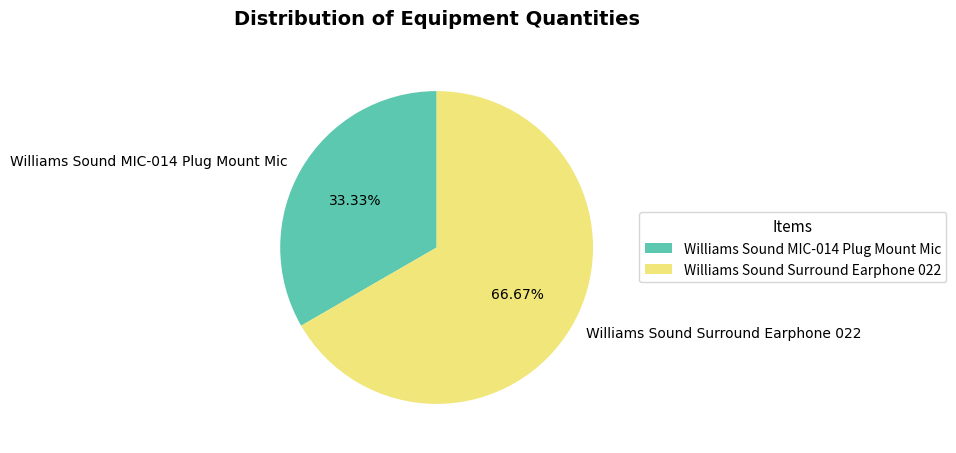

What is the ratio of the value at Williams Sound MIC-014 Plug Mount Mic to the value at Williams Sound Surround Earphone 022?

0.5